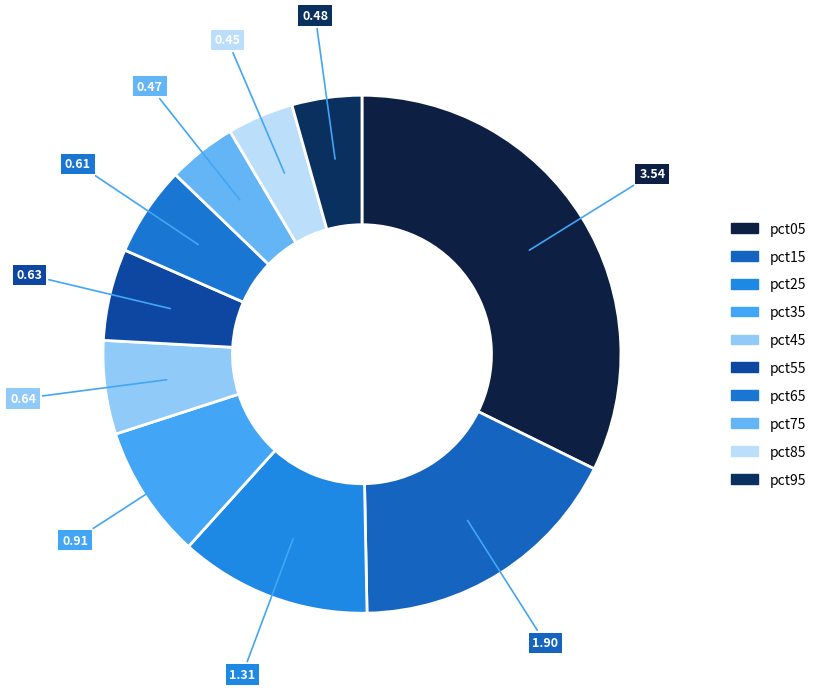

What is the smallest slice in the pie chart?

pct85